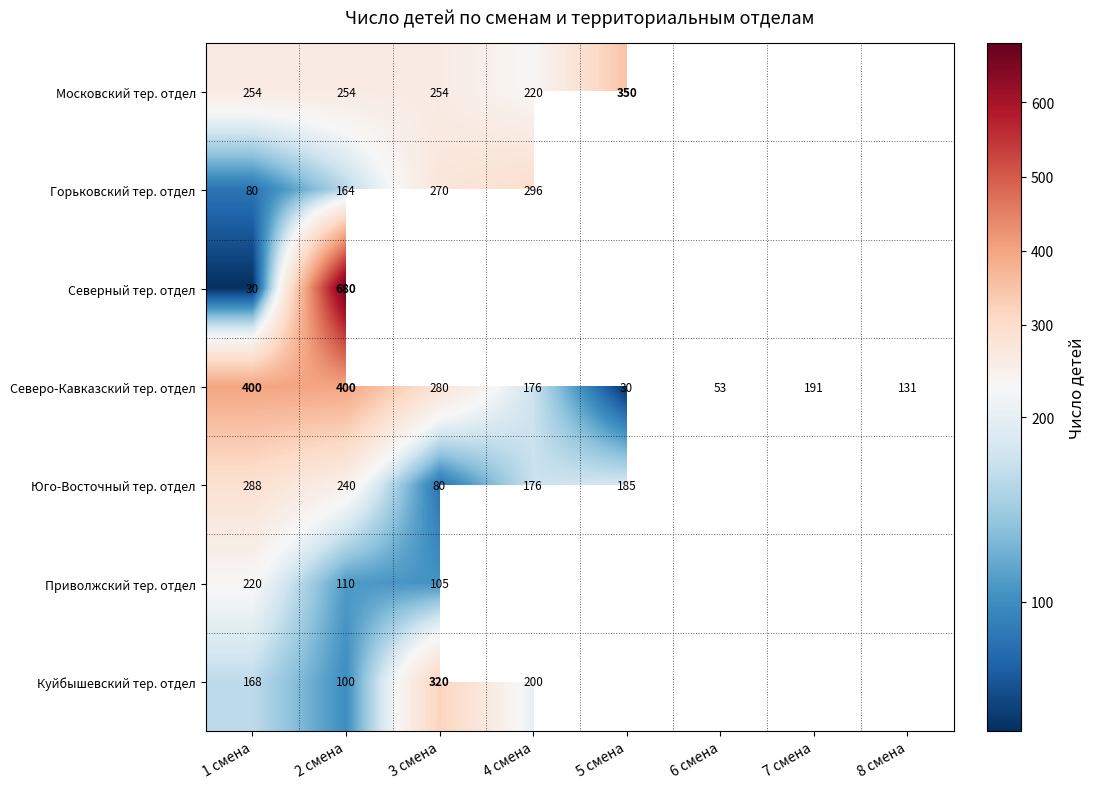

How many categories are shown in the chart?

8